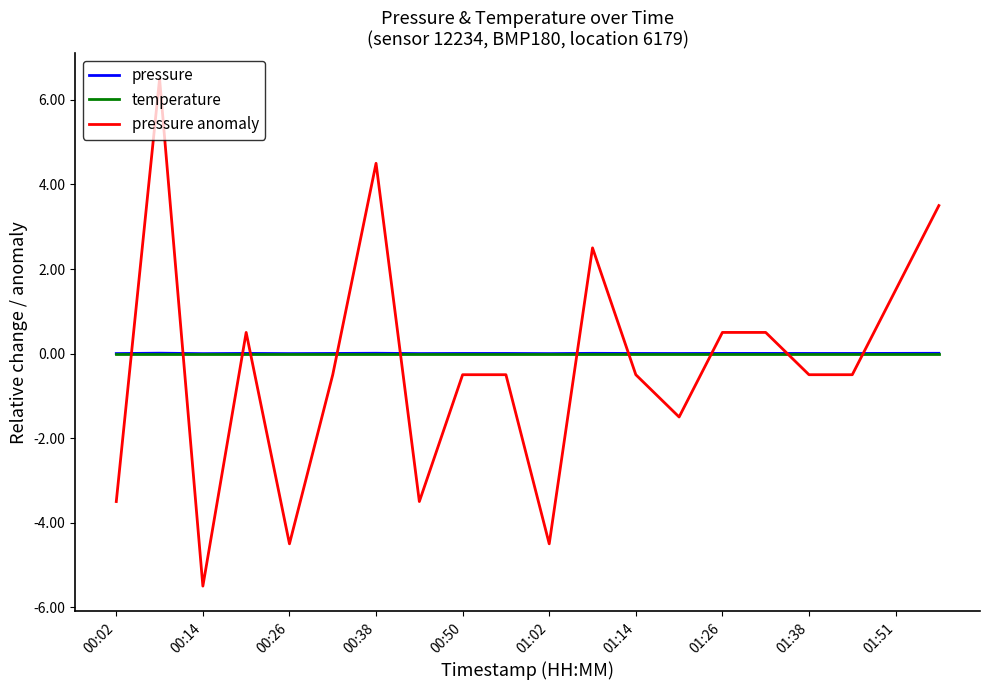

Count the number of categories in the chart.

20